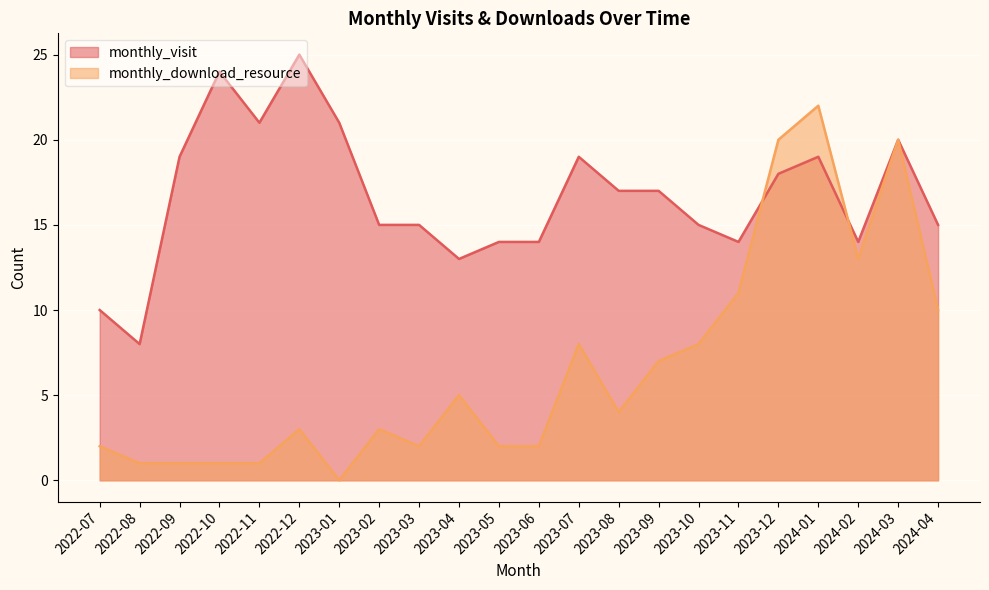

Is it true that monthly_visit equals 7 at 2023-11?

False